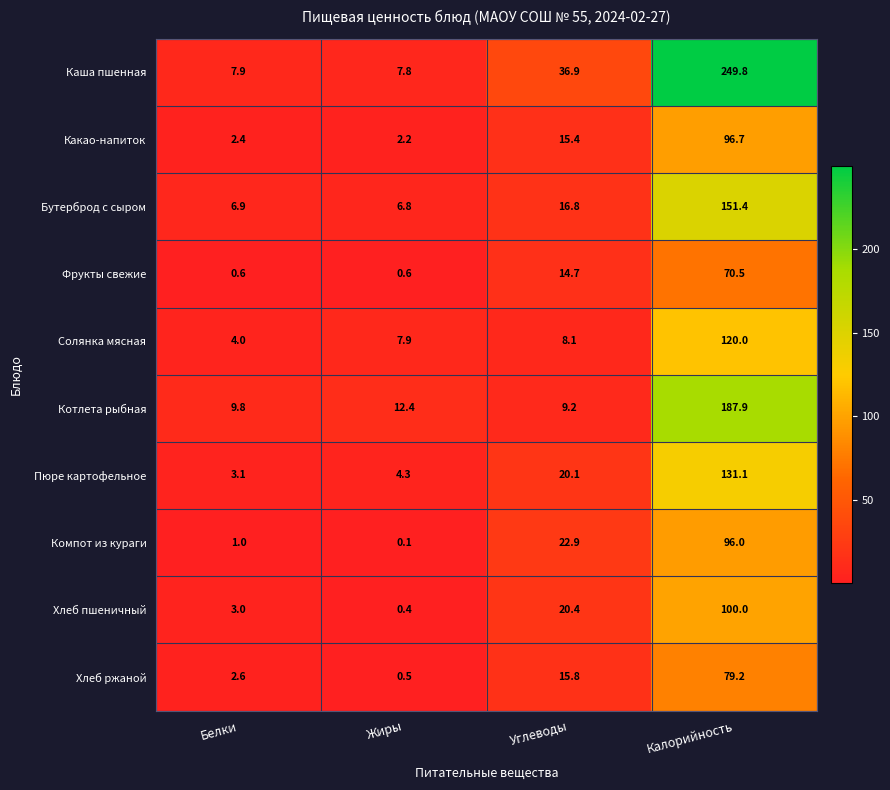

The value of Каша пшенная at Калорийность is 249.8. True or false?

True